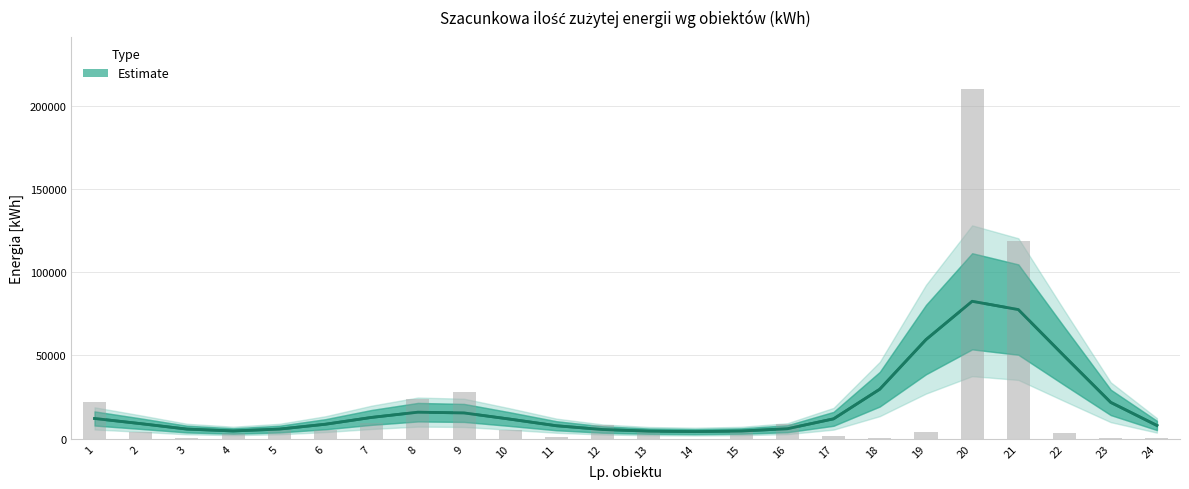

What value does the data have at 19?

59493.5